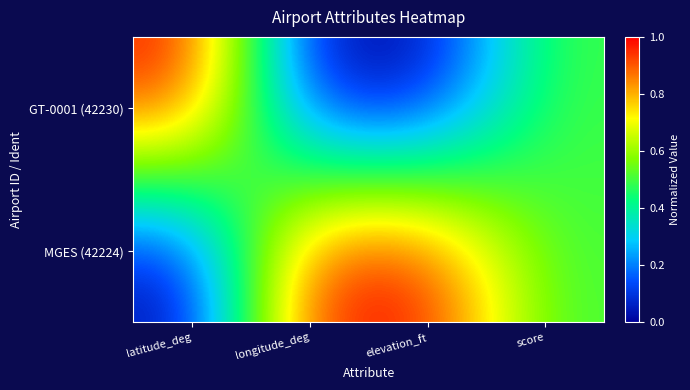

What is the difference between the highest and lowest values at longitude_deg?

1.0